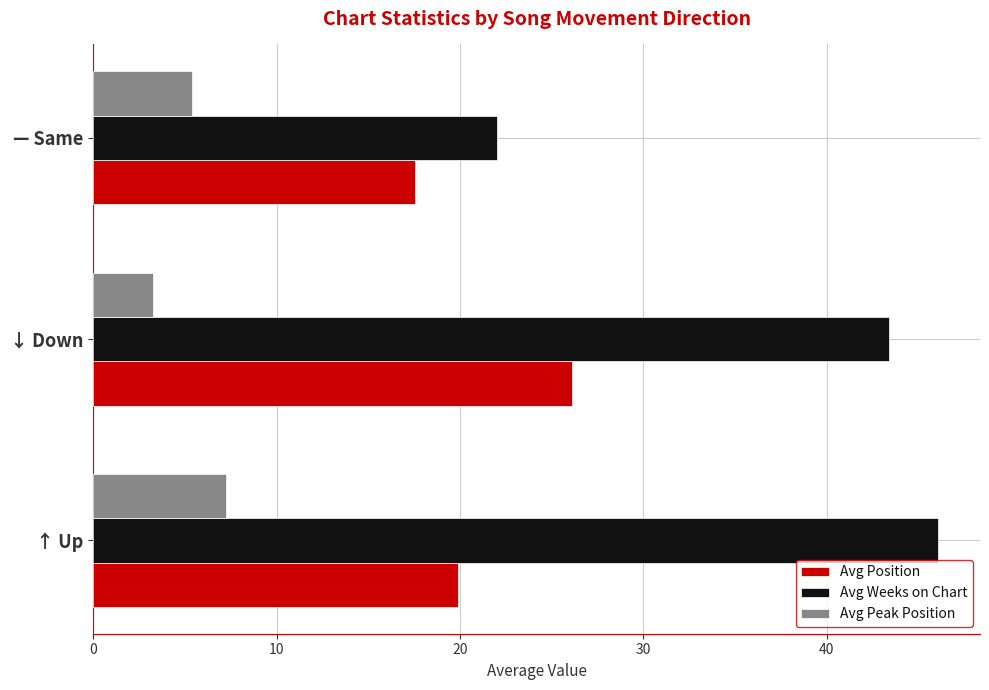

List the series in order of their peak value, lowest first.

Avg Peak Position, Avg Position, Avg Weeks on Chart